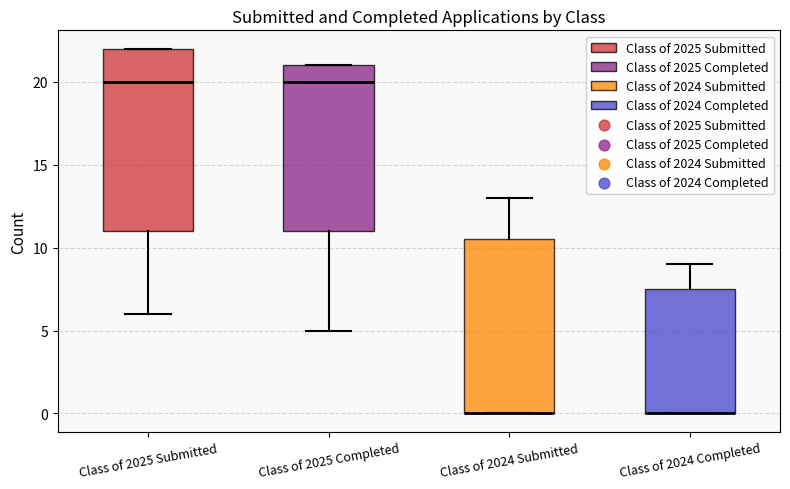

Comparing the boxes themselves (not the whiskers), which one is the tallest?

Class of 2025 Submitted